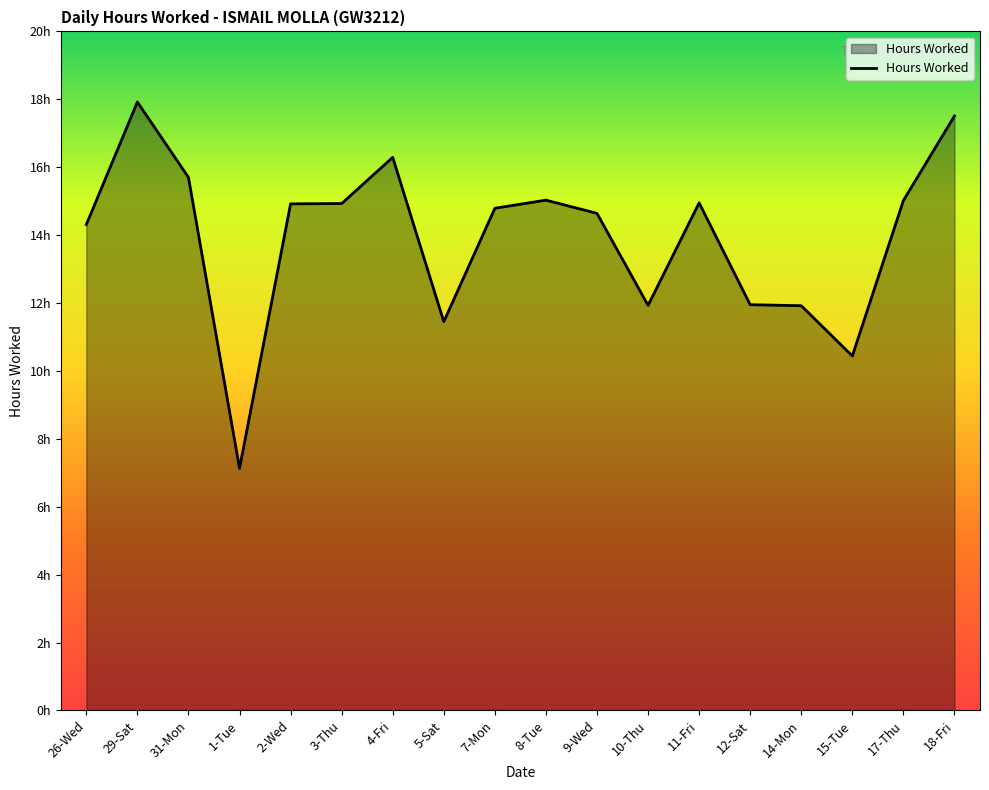

Does the chart have visible grid lines?

No